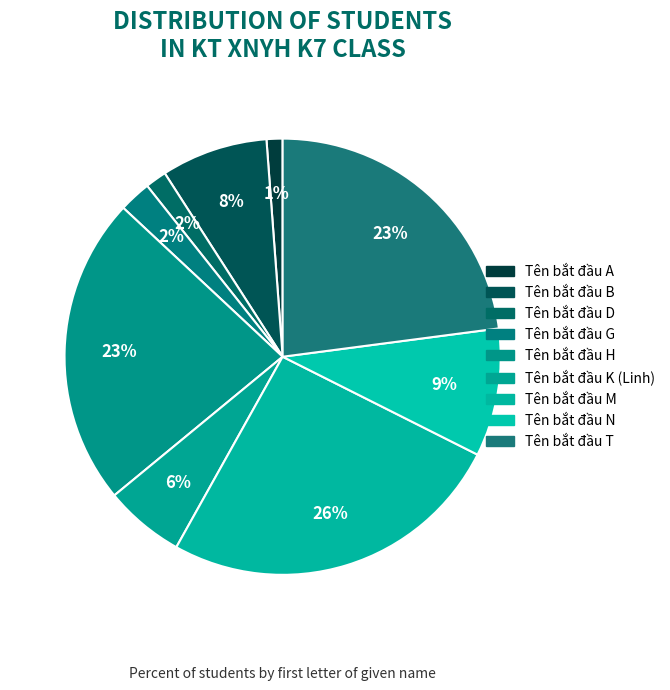

How many slices are in this pie chart?

9